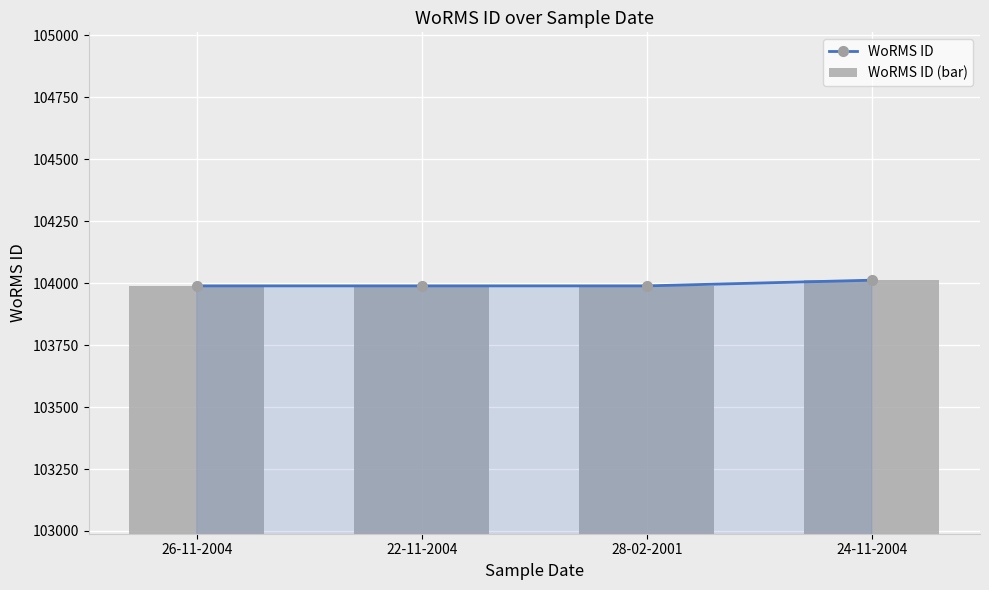

What are all the series names shown in the legend?

WoRMS ID, WoRMS ID (bar)